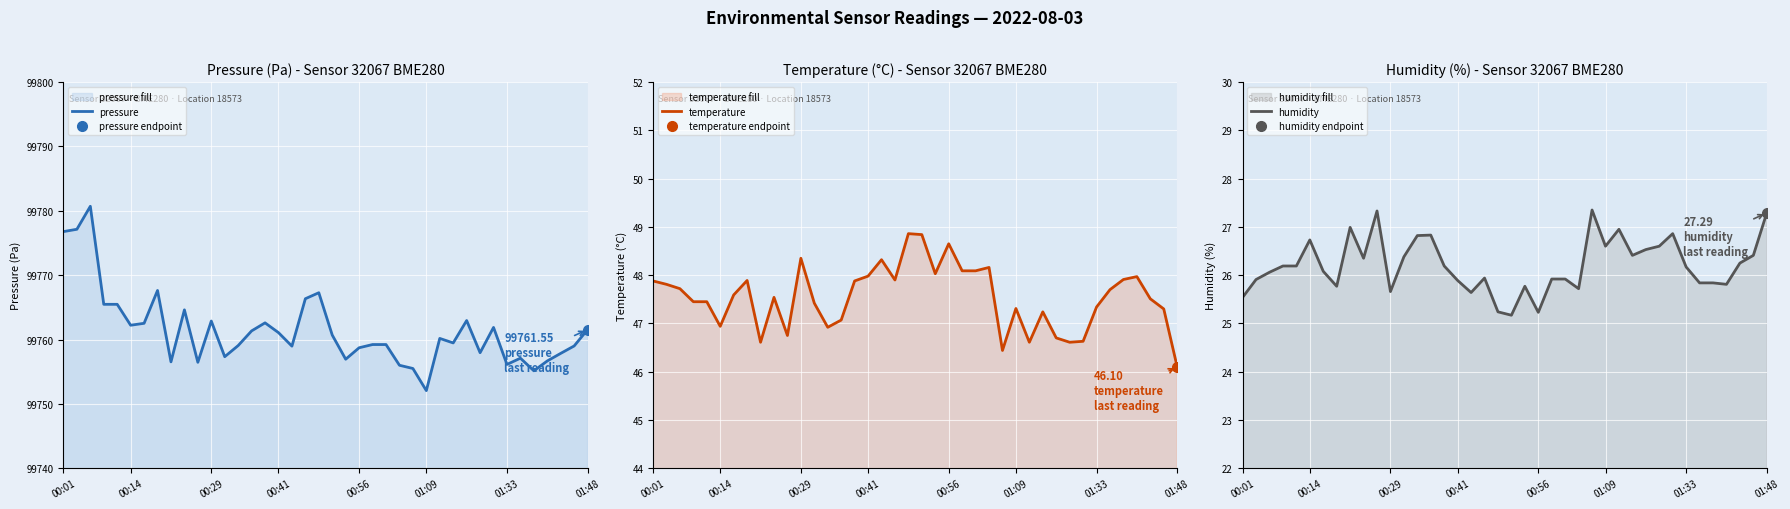

How many lines are shown in the chart?

3